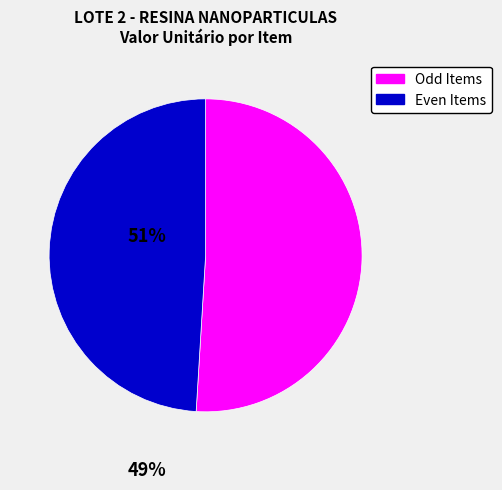

Does any single category account for the majority?

Yes